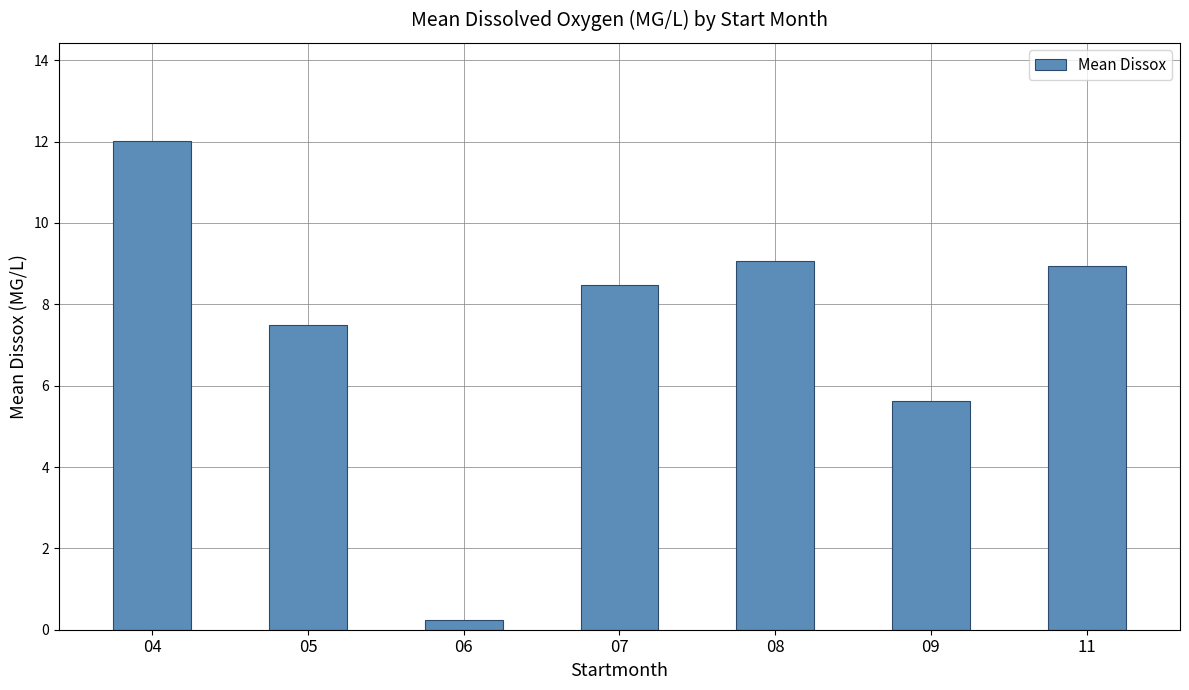

Are the bars grouped side by side (vs. stacked)?

No